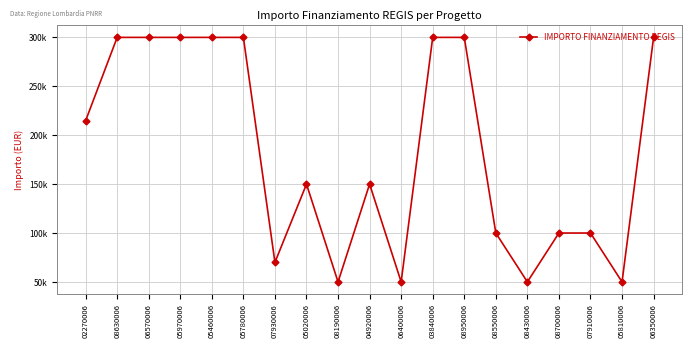

True or false: the data shows 150000 at 04920006.

True